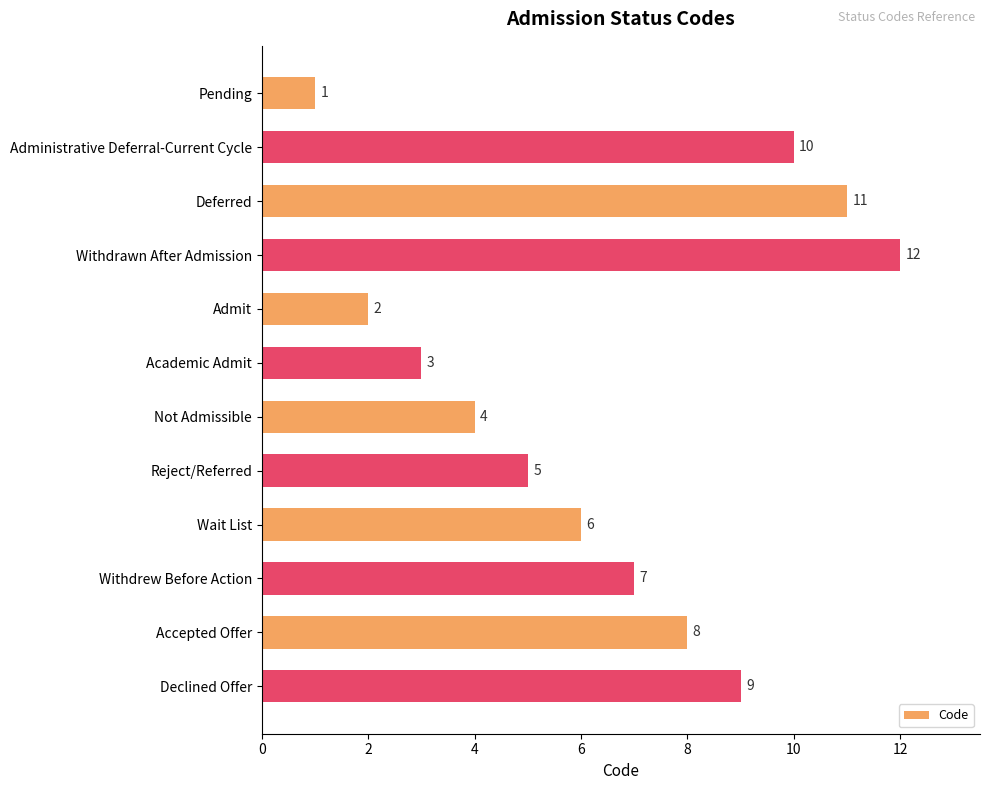

Which category has the highest value across all series?

Withdrawn After Admission